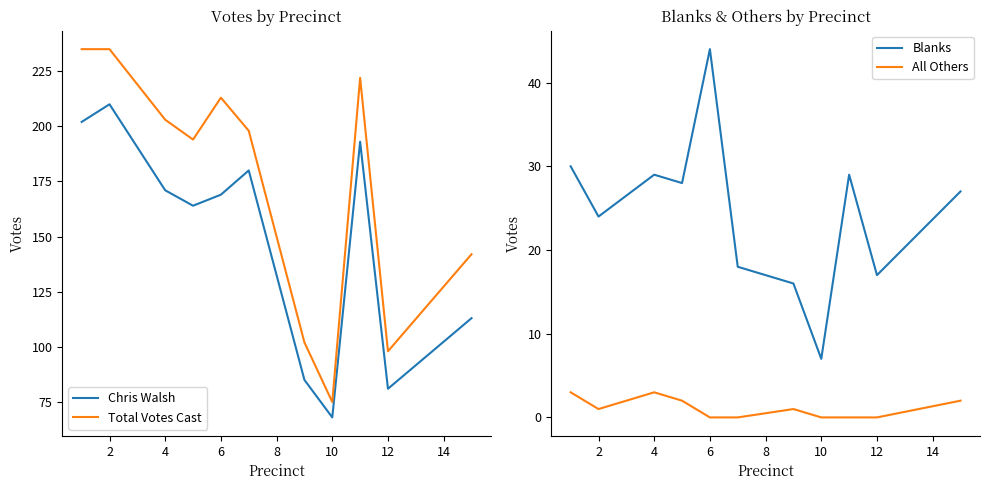

The Total Votes Cast series shows 75 at 10. True or false?

True